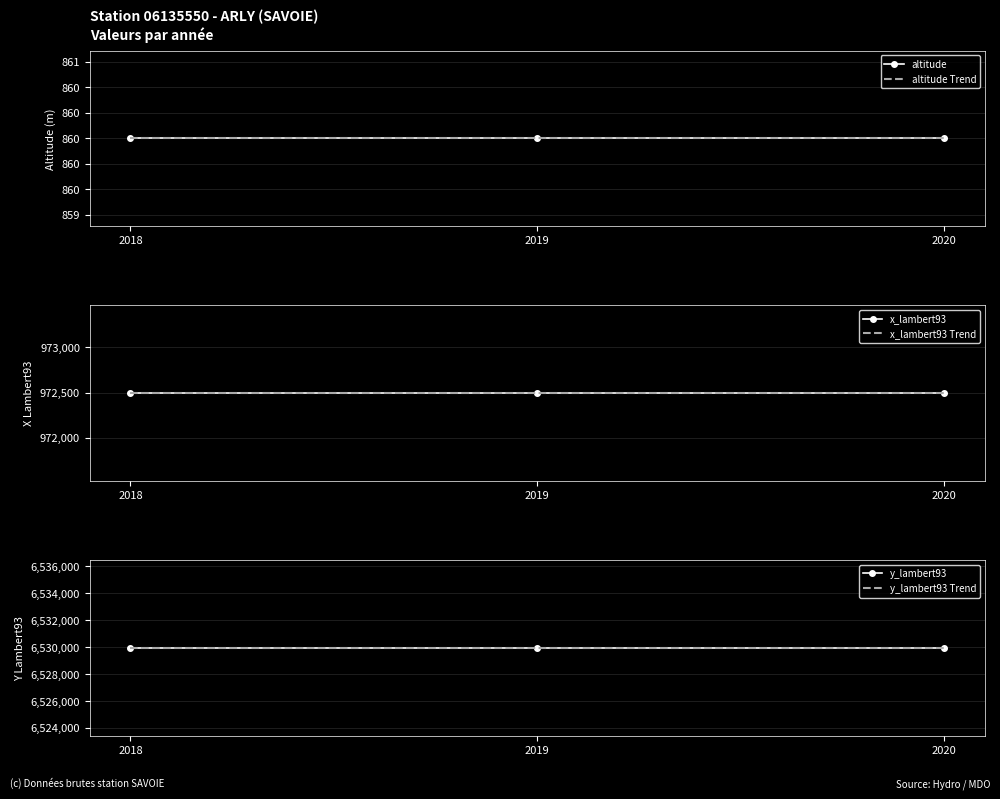

True or false: x_lambert93 has a value of 972494 at 2019.

True